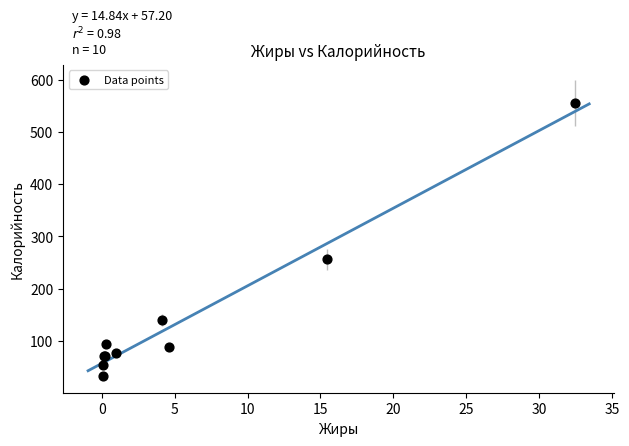

What Y value in the scatter plot is closest to 293?

256.3